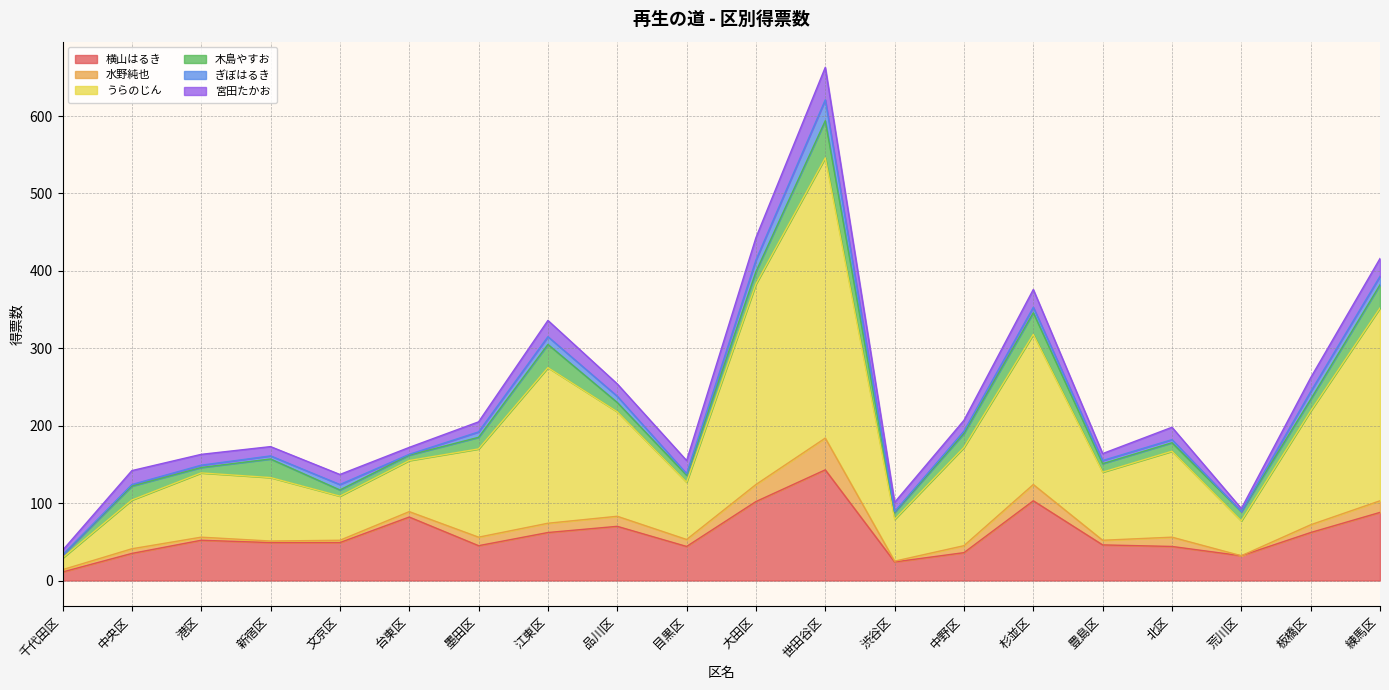

List the labels in order of 横山はるき value, smallest first.

千代田区, 渋谷区, 荒川区, 中央区, 中野区, 目黒区, 北区, 墨田区, 豊島区, 新宿区, 文京区, 港区, 江東区, 板橋区, 品川区, 台東区, 練馬区, 大田区, 杉並区, 世田谷区